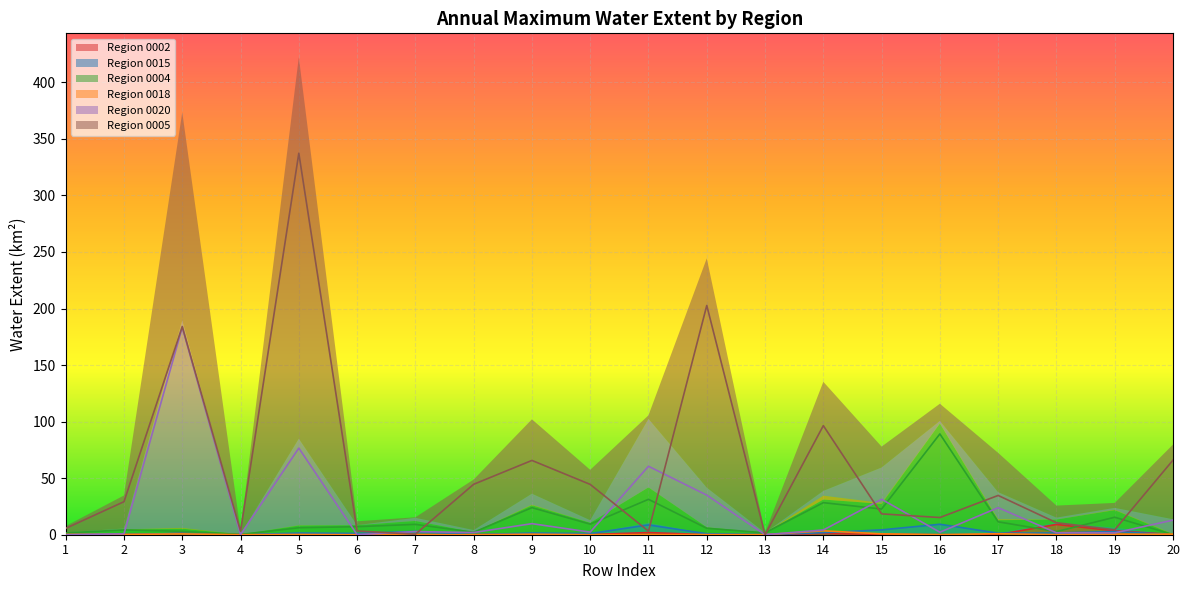

Rank the series by their maximum value, from highest to lowest.

0005, 0020, 0004, 0015, 0002, 0018